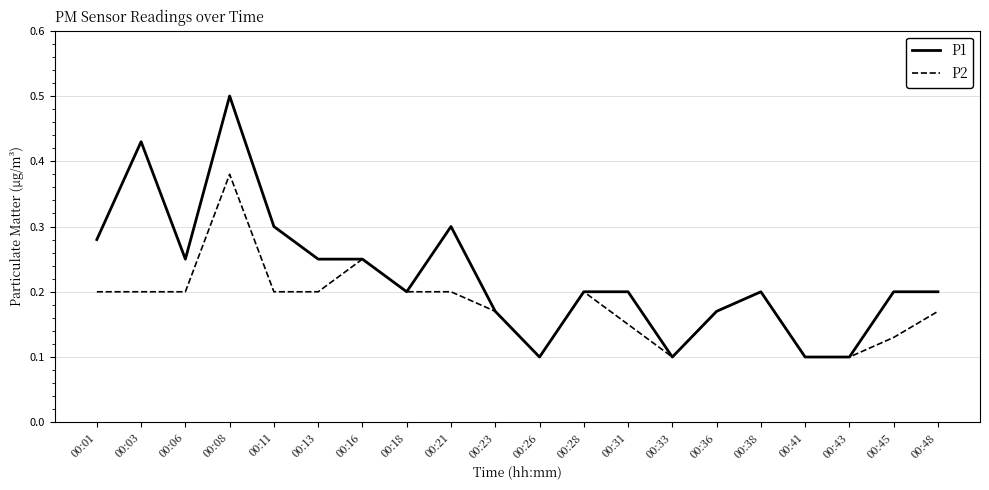

Is it true that P2 equals 0.2 at 00:13?

True